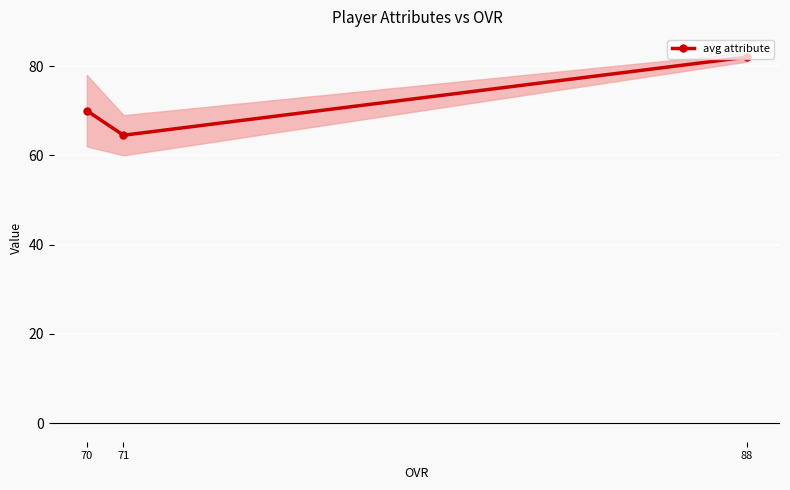

Between 70 and 88, which is larger?

88